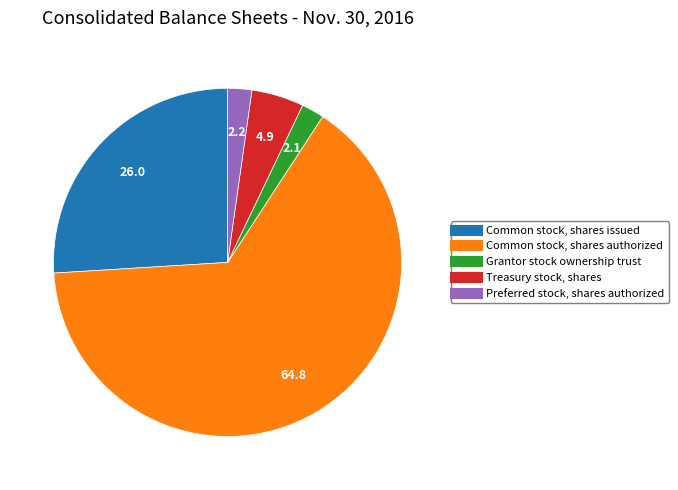

Which category has the biggest portion of the pie?

Common stock, shares authorized